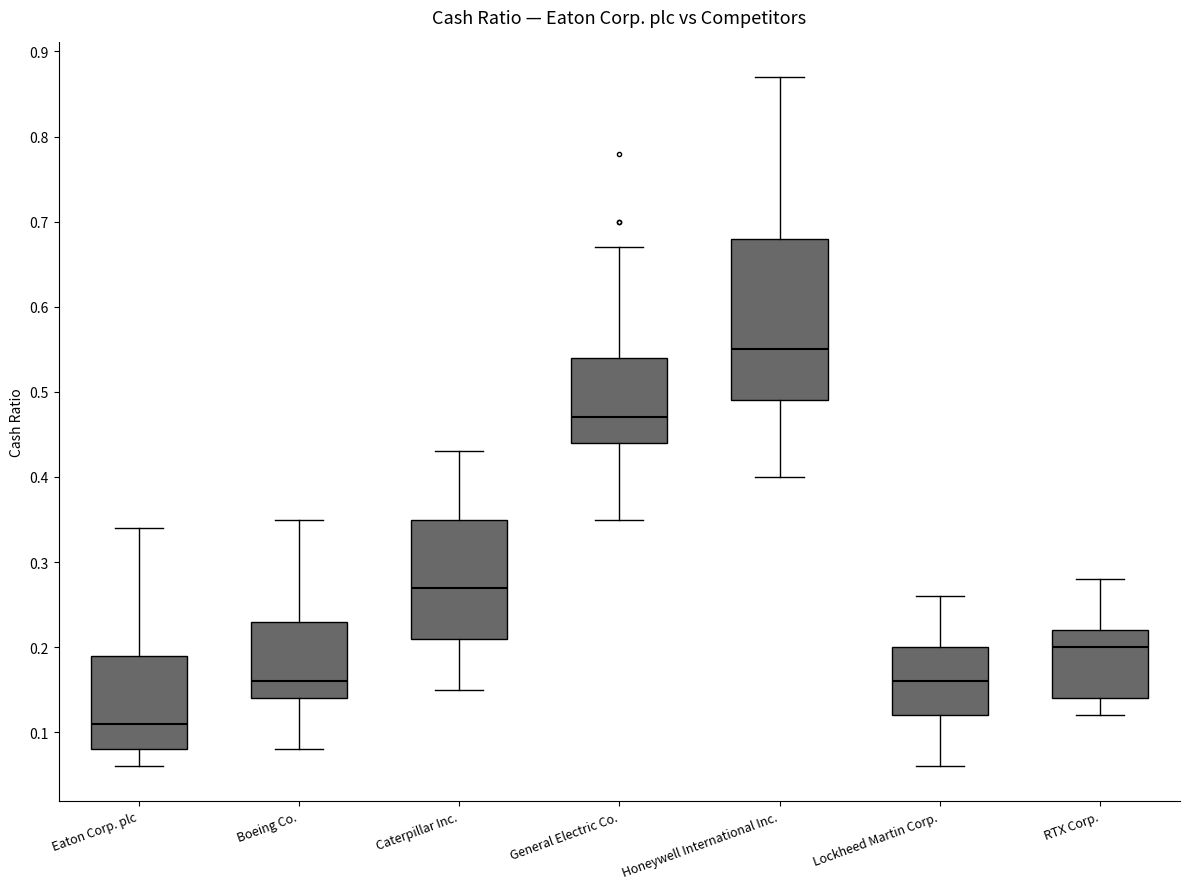

Where does the lower whisker of the box for Eaton Corp. plc end on the y-axis? The values are not printed on the chart, so give them approximately, as read against the axis.

0.06